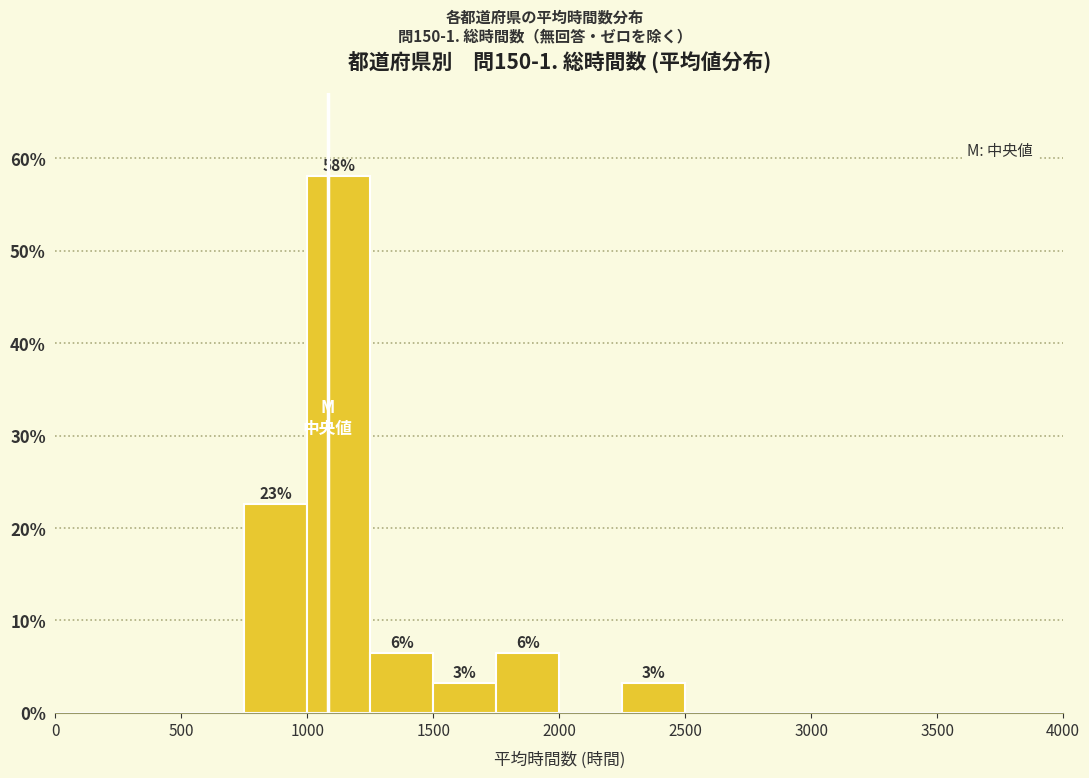

Which range on the x-axis has the tallest bar?

1000 to 1250